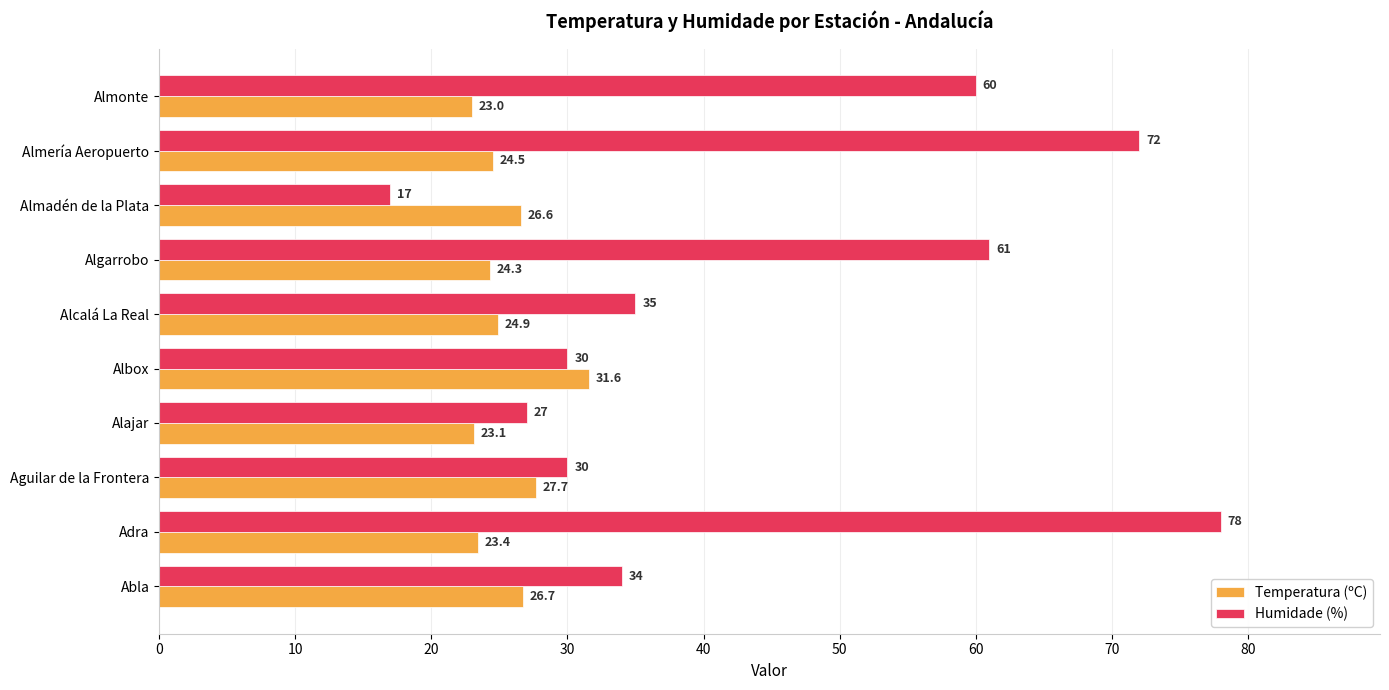

How many data points in Humidade (%) are less than 35?

5